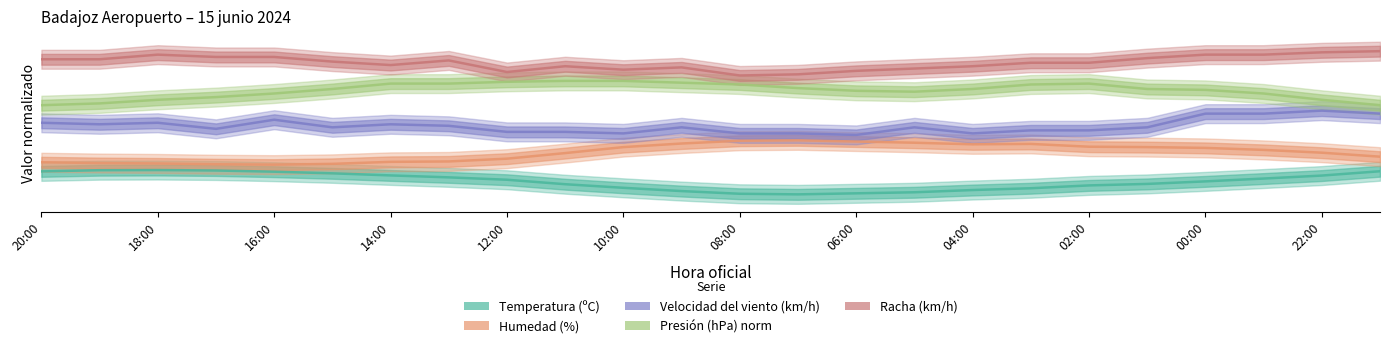

What is the total value across all series at 18:00?

2.7